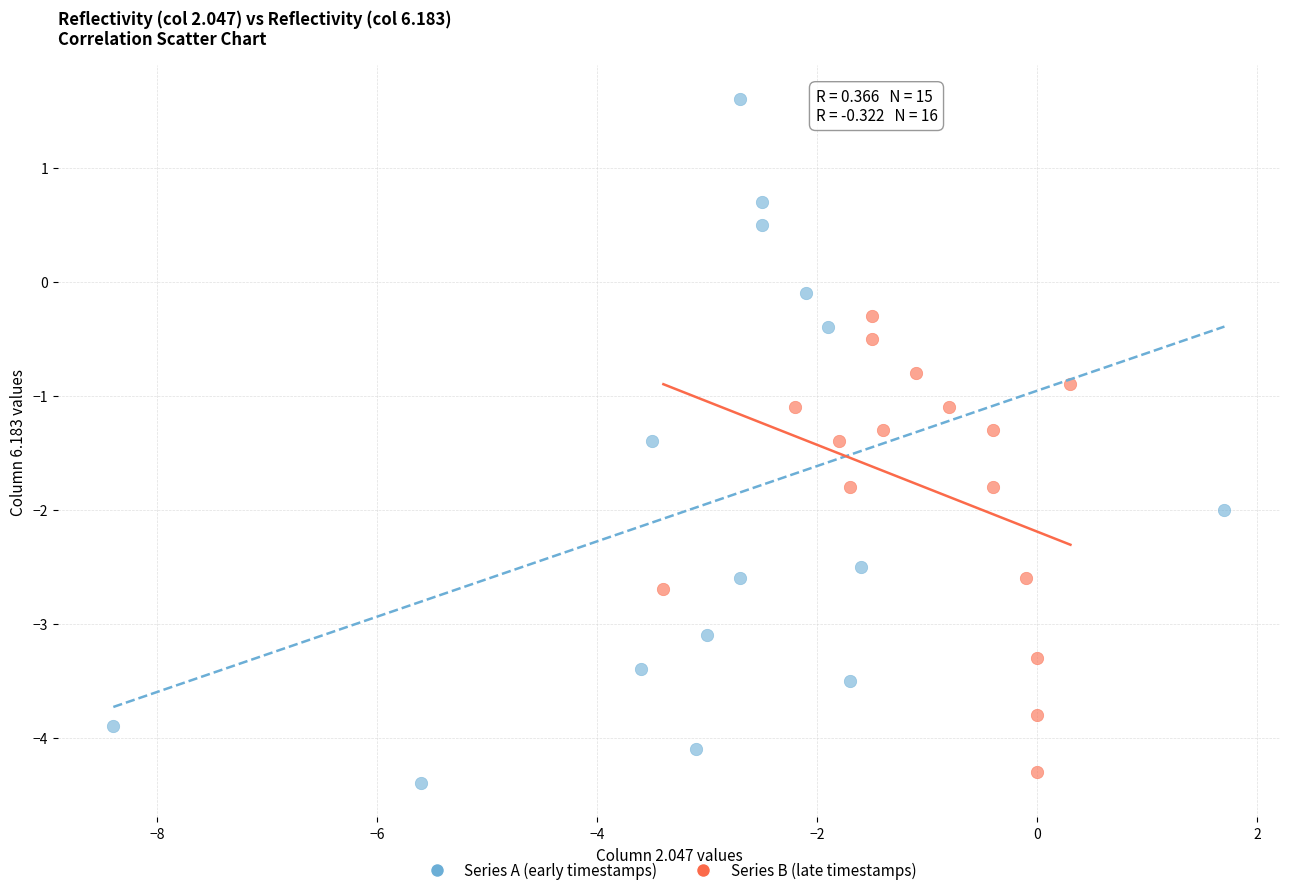

Which series reaches the minimum Y coordinate?

Series A (early timestamps)